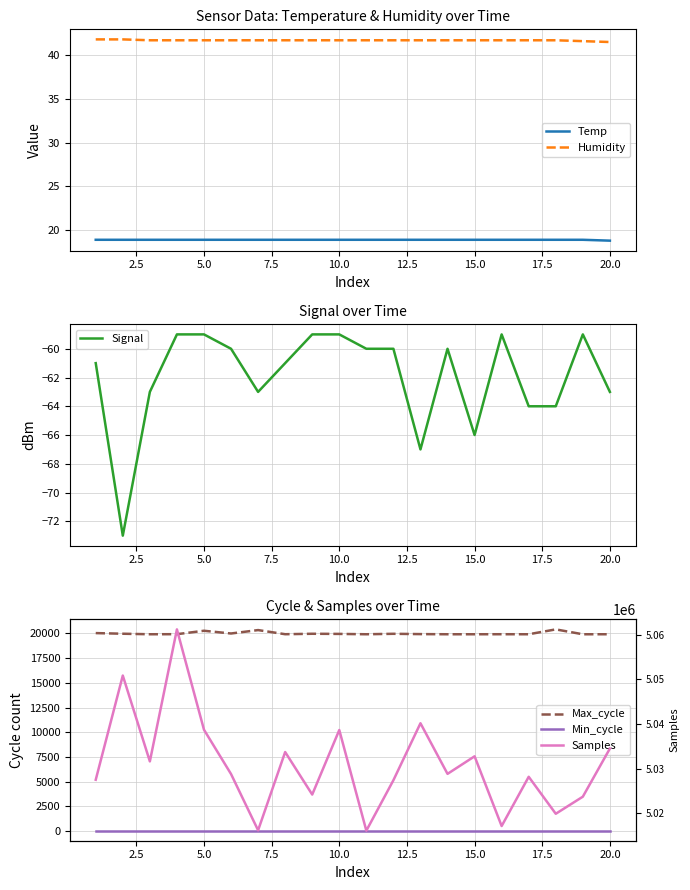

What is the lowest value of the Humidity series?

41.5